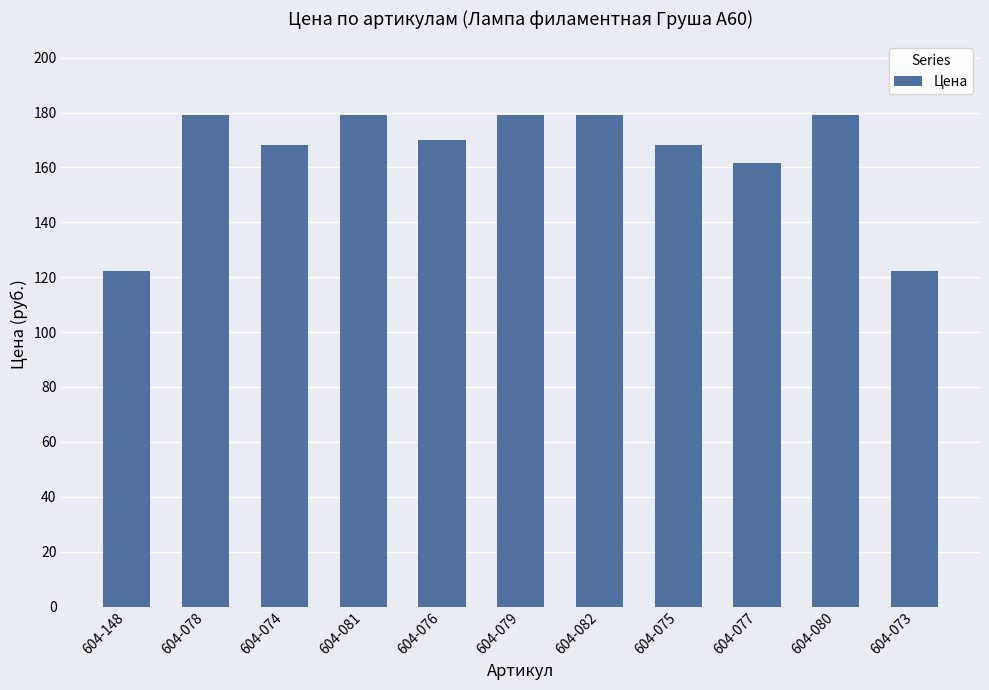

What is the difference between the values at 604-079 and 604-148?

56.7